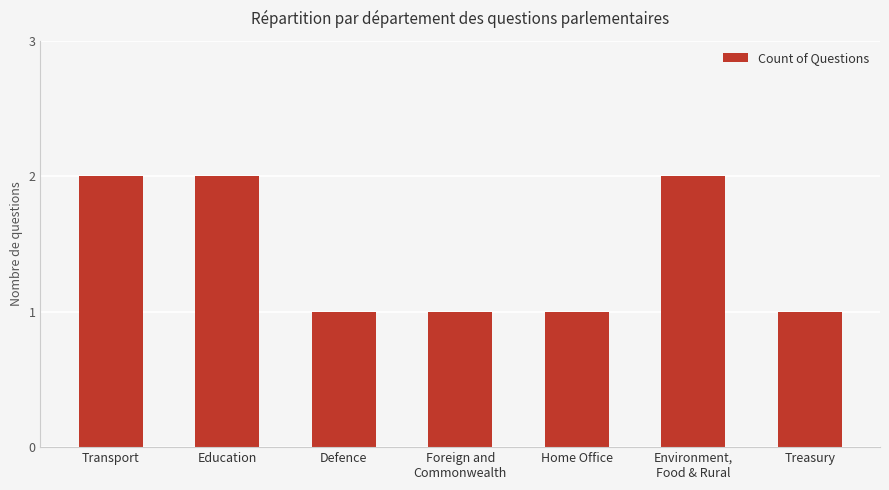

Between Treasury and Education, which is larger?

Education